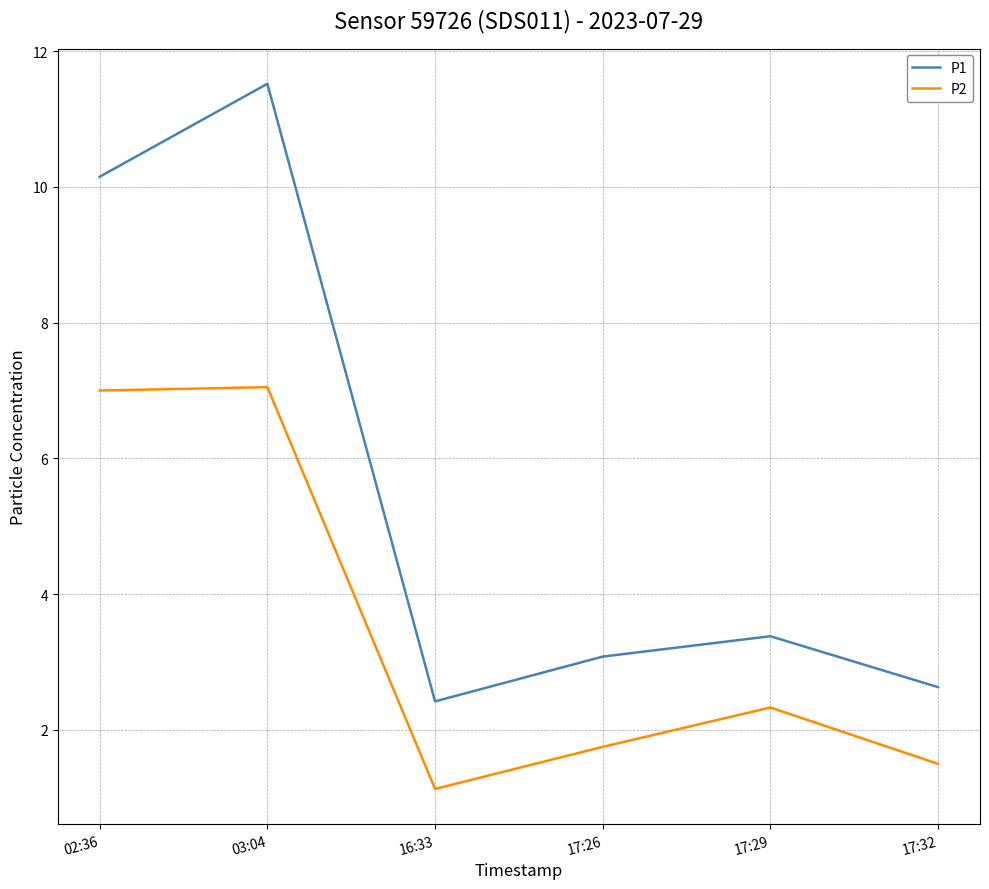

What are all the series names shown in the legend?

P1, P2